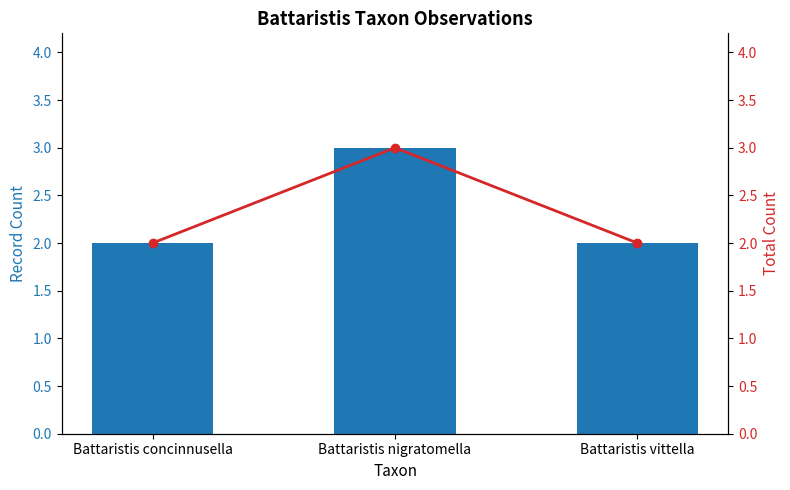

Is it true that Record Count equals 2 at Battaristis nigratomella?

False